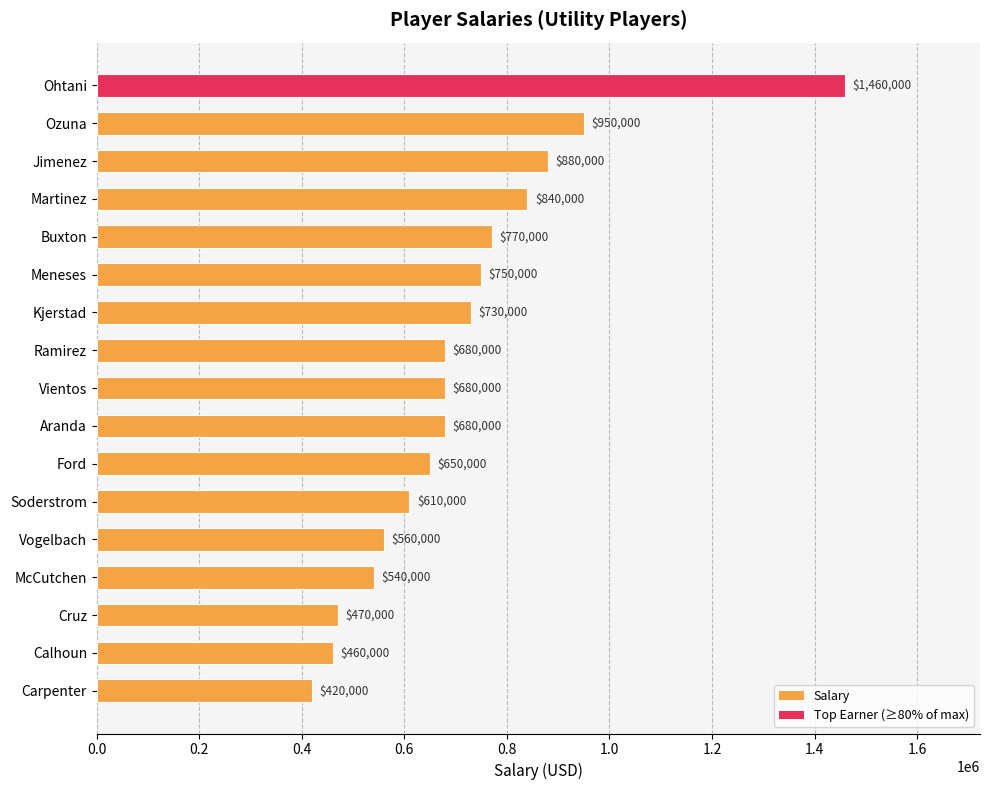

True or false: the data shows 332984 at Buxton.

False